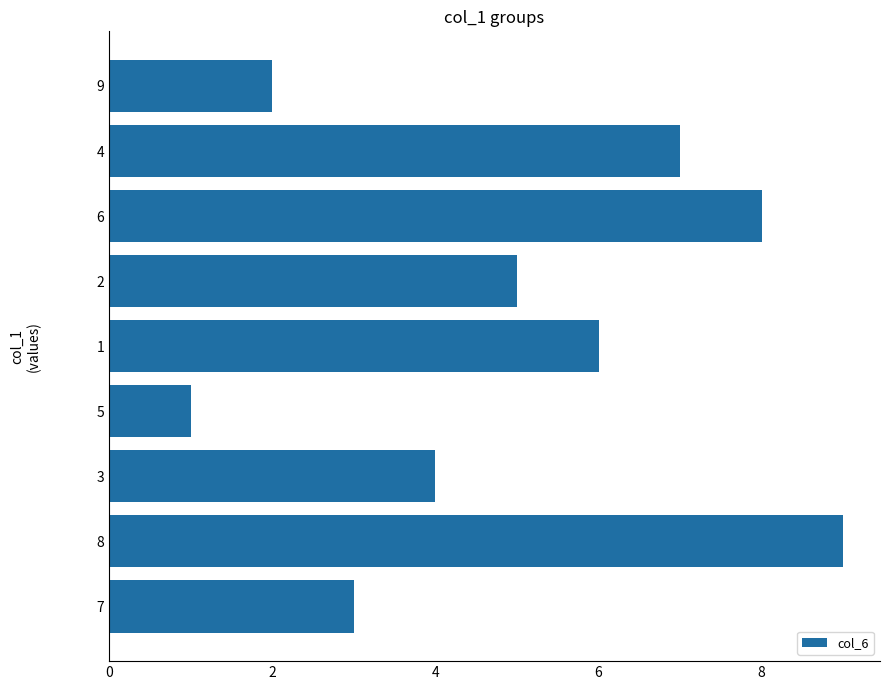

Count the number of data series in this chart.

1